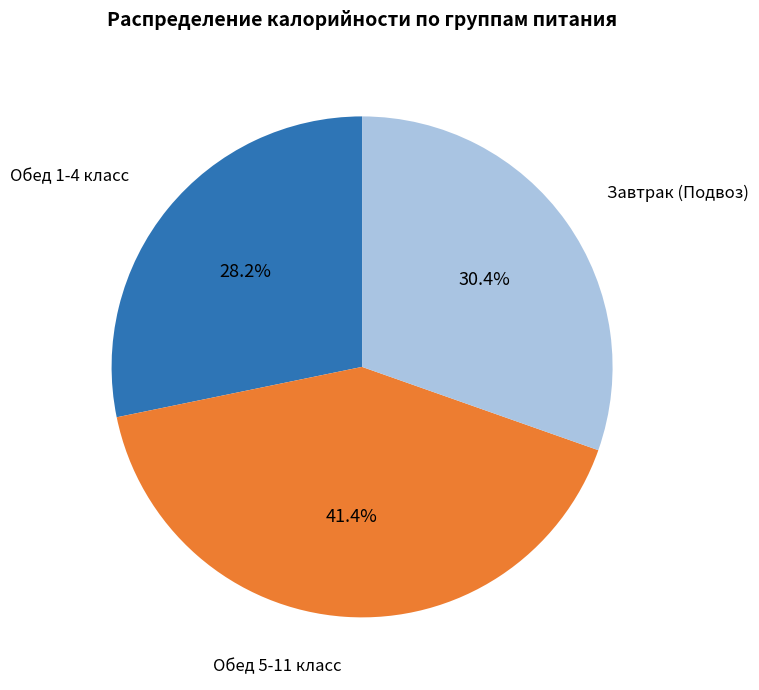

Is there a majority slice in this chart?

No